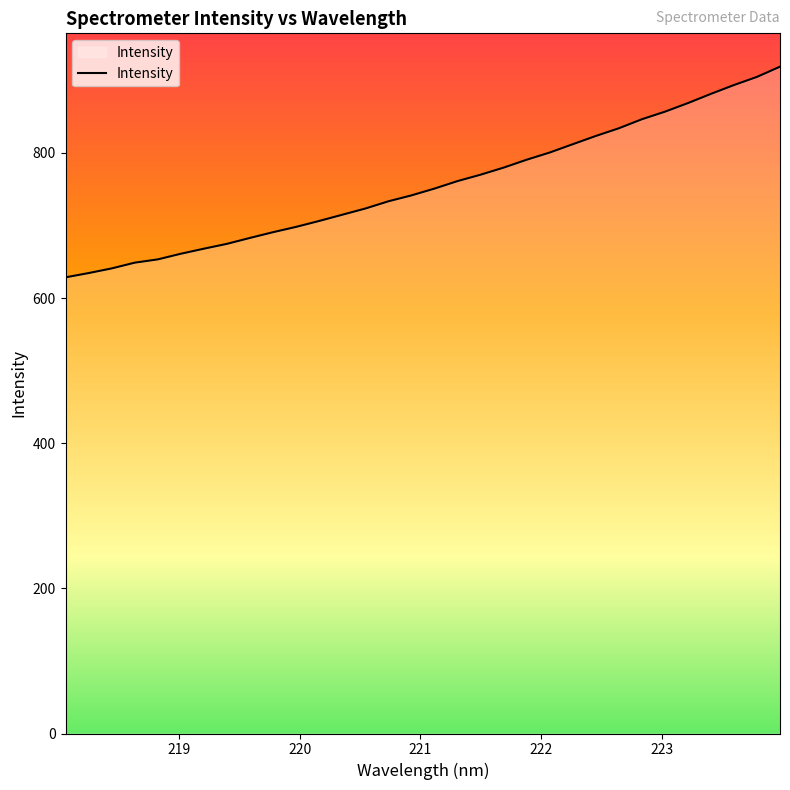

What is the smallest value displayed?

628.5